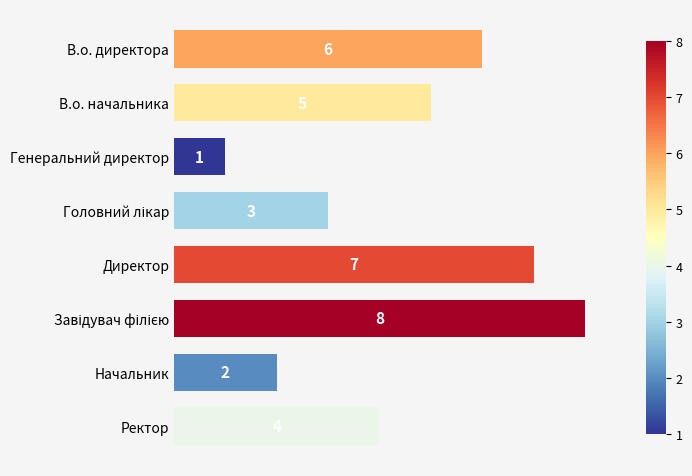

The chart shows a value of 9 at В.о. директора. True or false?

False